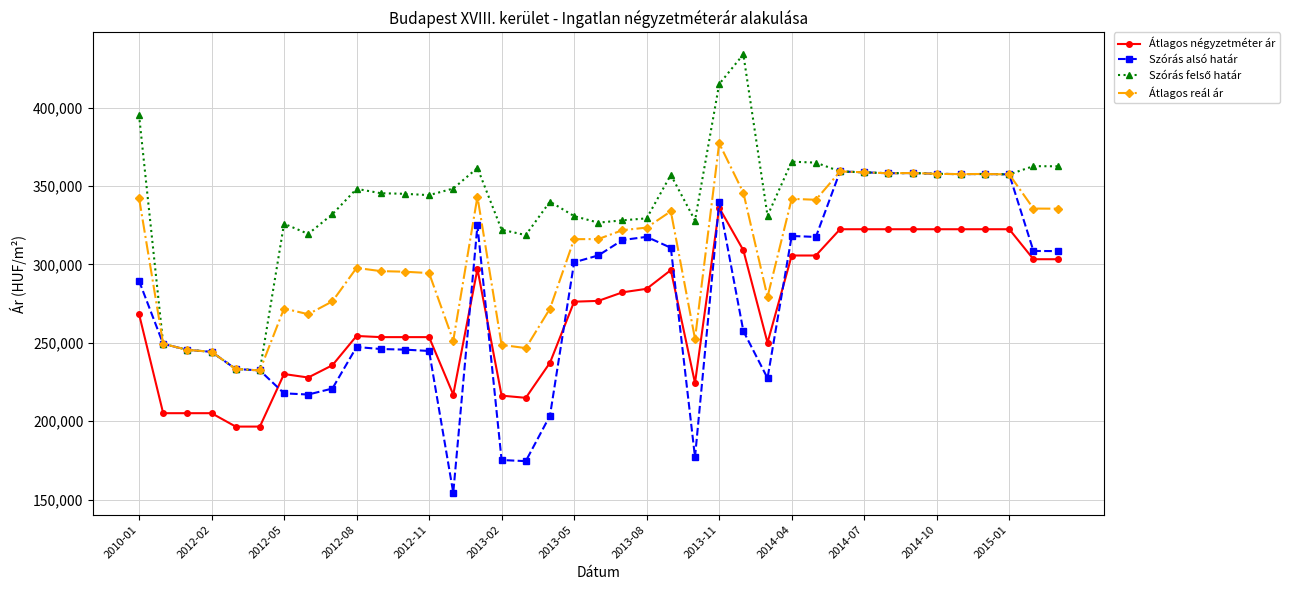

True or false: Átlagos reál ár has more than 1 points higher than both neighbors.

True